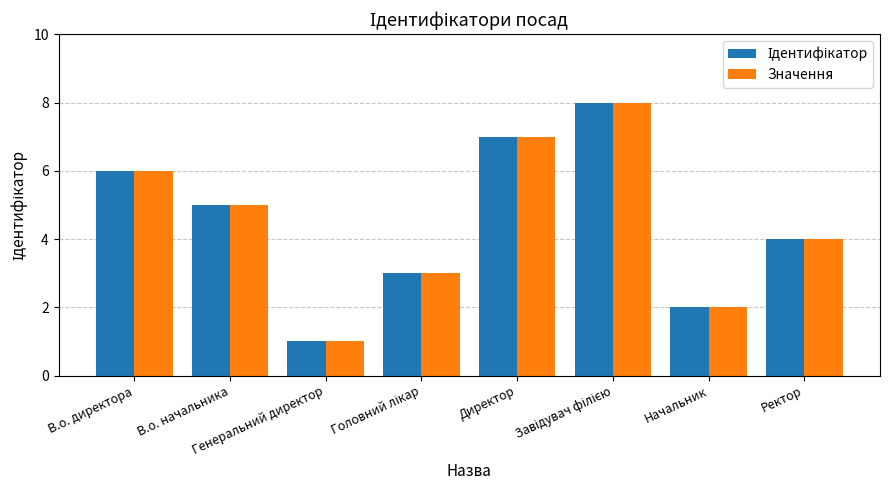

At which category is the sum across all series the highest?

Завідувач філією